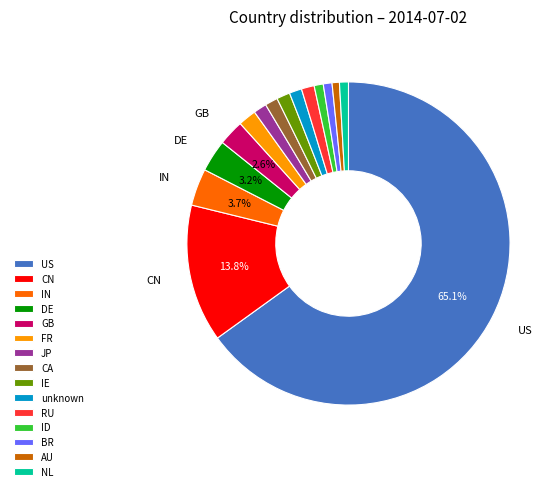

To the nearest percent, what is the difference between the largest and smallest slice percentages?

64%